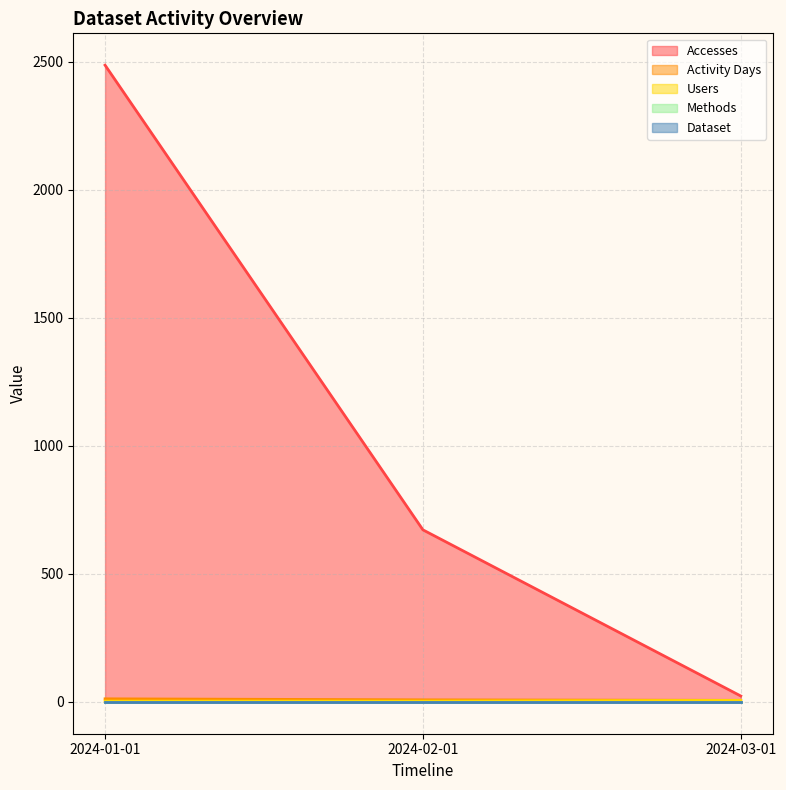

What is the average value of the Activity Days series?

9